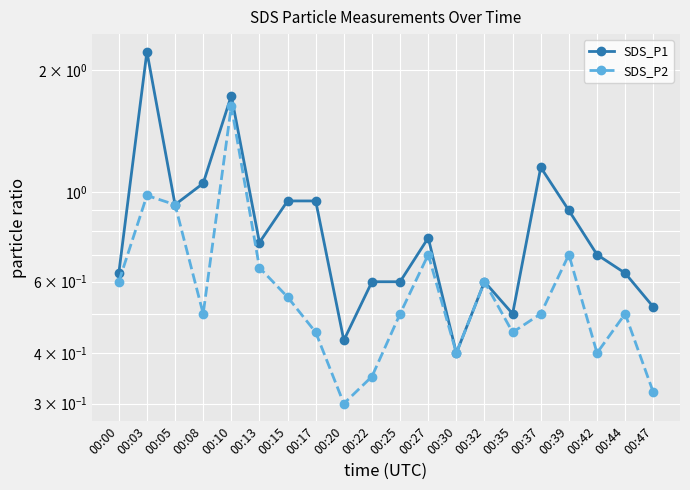

What is the value of the SDS_P1 point at the 9th from the left?

0.4